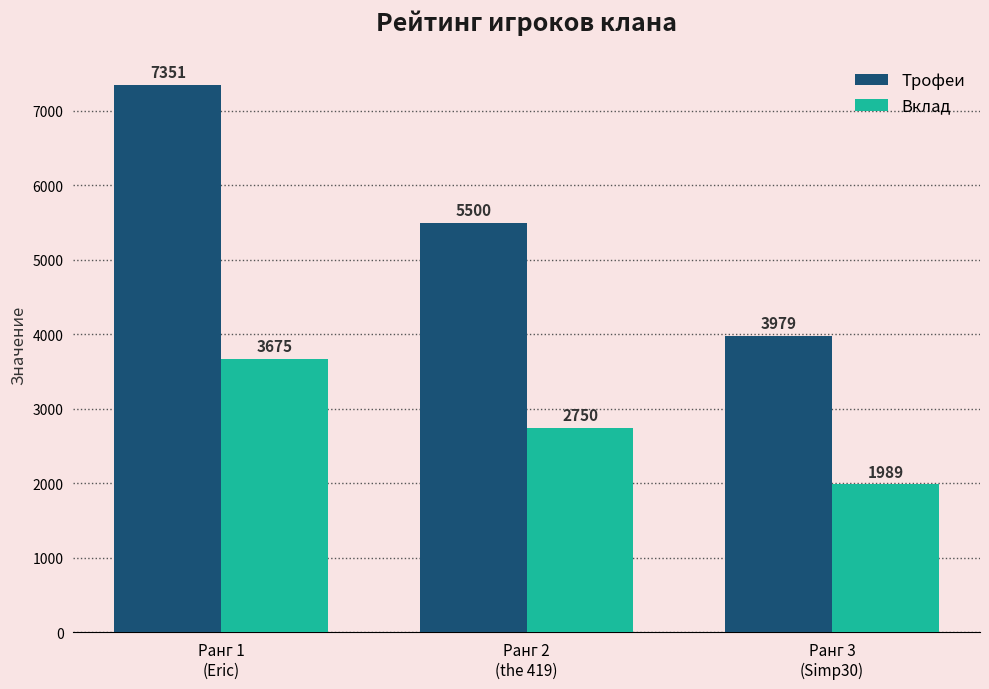

What position from the right is Ранг 1
(Eric)?

3